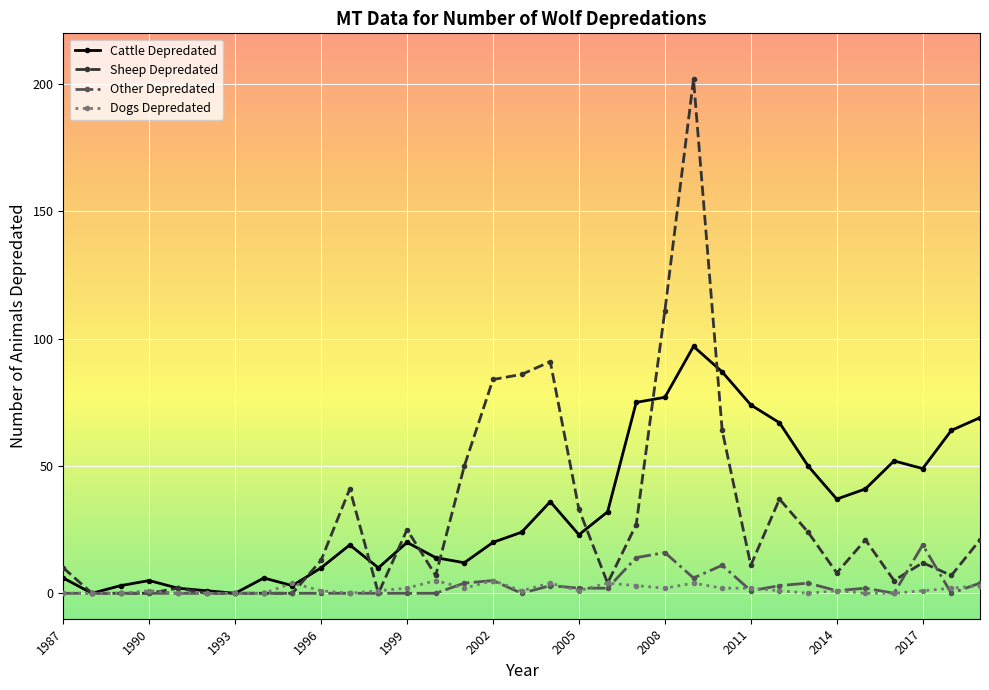

Reading left to right, list all the values displayed in this chart.

Cattle Depredated: 6	0	3	5	2	1	0	6	3	10	19	10	20	14	12	20	24	36	23	32	75	77	97	87	74	67	50	37	41	52	49	64	69
Sheep Depredated: 10	0	0	0	2	0	0	0	0	13	41	0	25	7	50	84	86	91	33	4	27	111	202	64	11	37	24	8	21	5	12	7	21
Other Depredated: 0	0	0	0	0	0	0	0	0	0	0	0	0	0	4	5	0	3	2	2	14	16	6	11	1	3	4	1	2	0	19	0	4
Dogs Depredated: 0	0	0	1	0	0	0	0	4	1	0	1	2	5	2	5	1	4	1	4	3	2	4	2	2	1	0	1	0	0	1	2	3